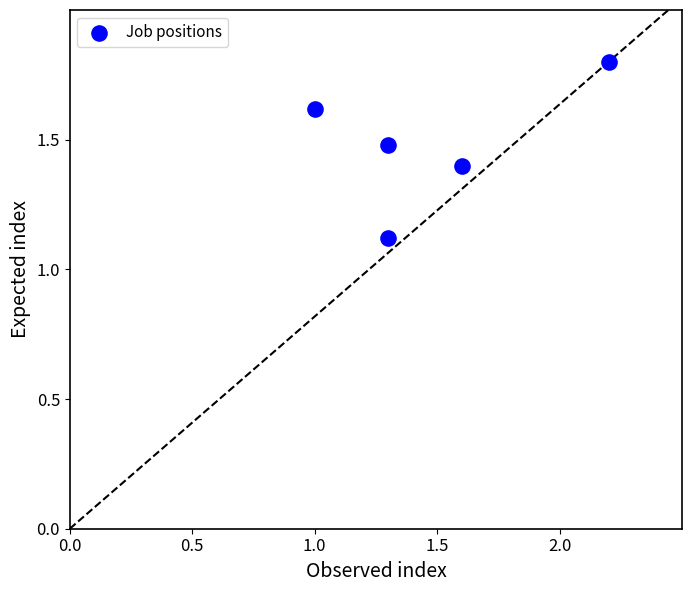

What is the range of X values (max minus min)?

1.2